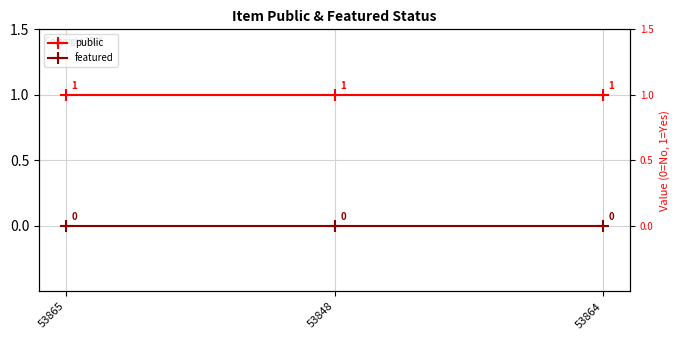

What is the label of the 2nd point from the left?

53848